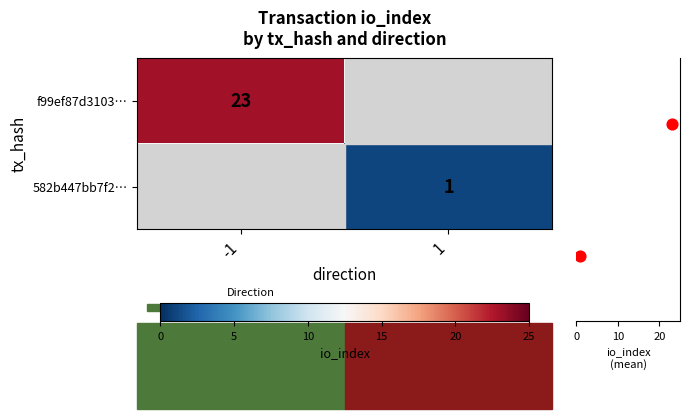

True or false: f99ef87d3103… has a value of 23 at -1.

True